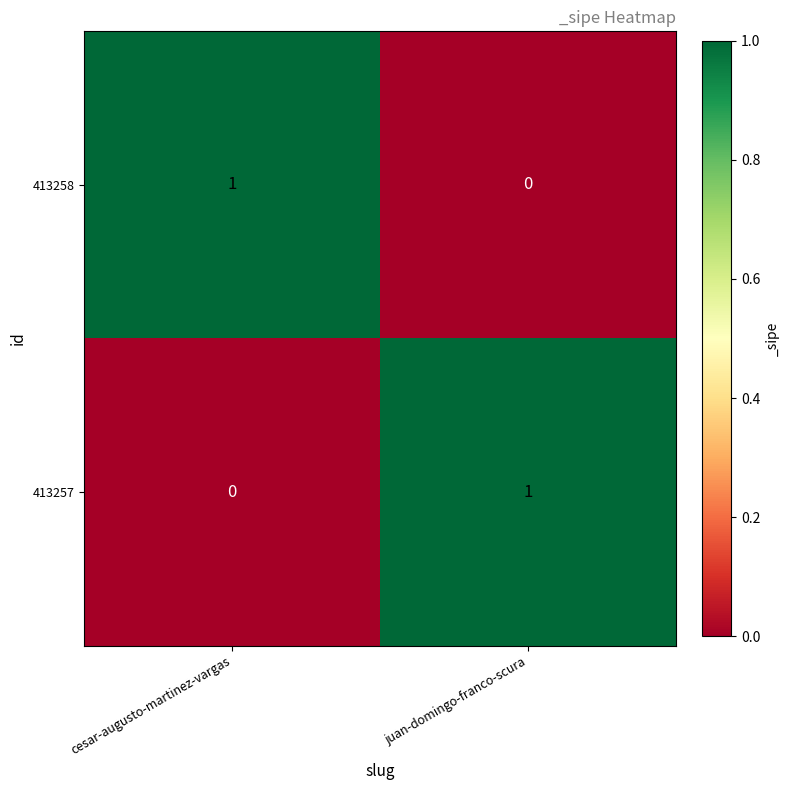

At how many categories does at least one series exceed 0?

2